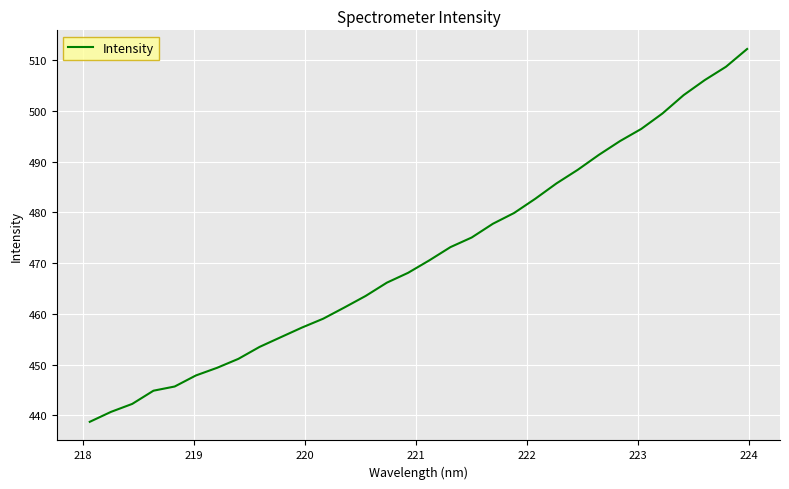

What is the difference between the maximum and minimum values?

73.5